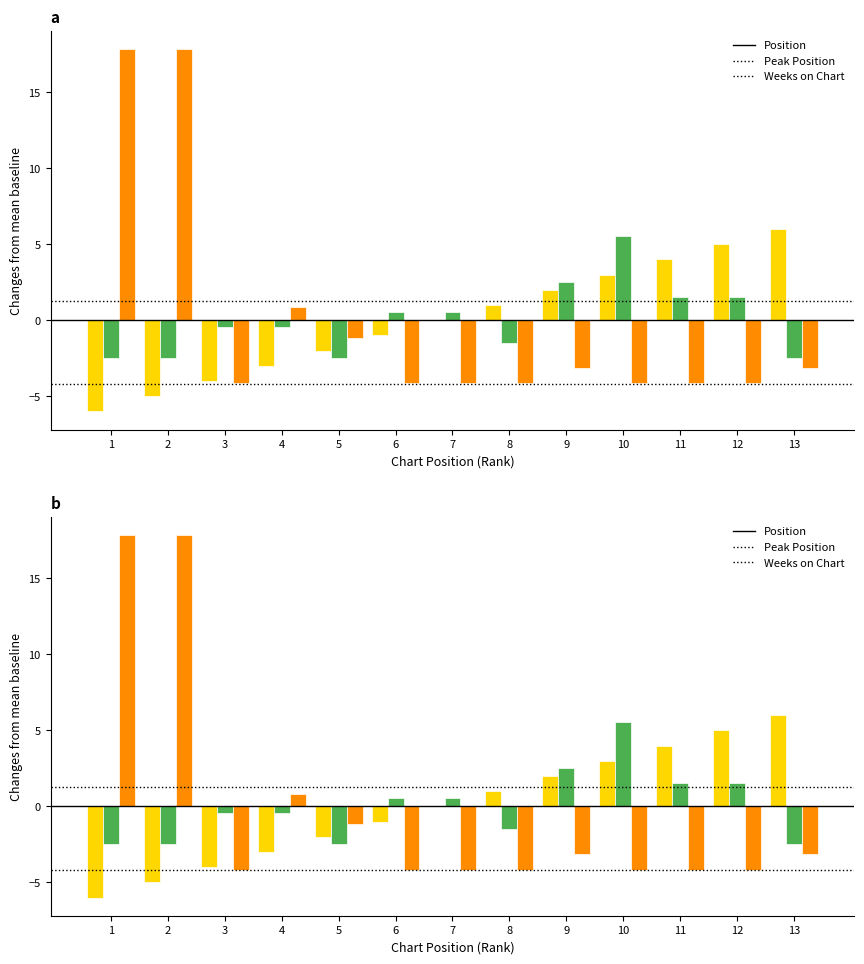

Reading left to right, what are all the values shown in this chart?

Position: -6.0	-5.0	-4.0	-3.0	-2.0	-1.0	0.0	1.0	2.0	3.0	4.0	5.0	6.0
Peak Position: -2.5	-2.5	-0.5	-0.5	-2.5	0.5	0.5	-1.5	2.5	5.5	1.5	1.5	-2.5
Weeks on Chart: 17.8	17.8	-4.2	0.8	-1.2	-4.2	-4.2	-4.2	-3.2	-4.2	-4.2	-4.2	-3.2